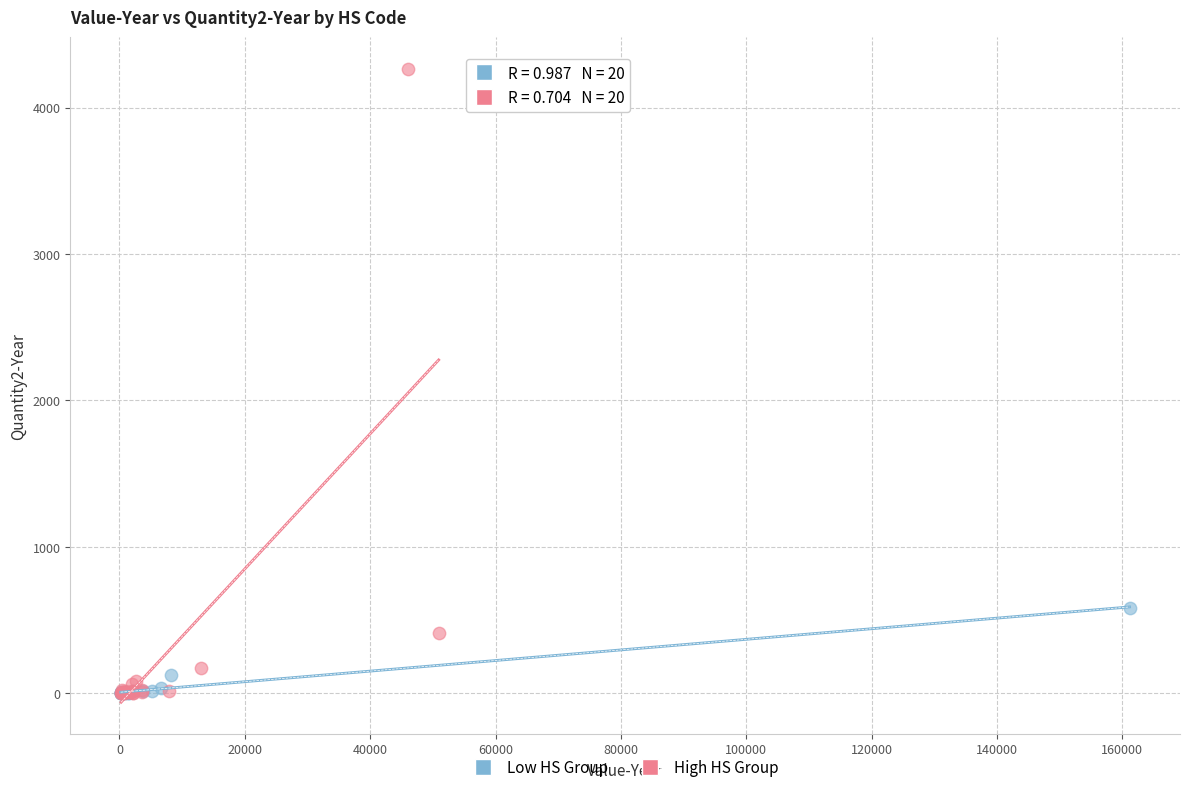

Which series reaches the maximum Y coordinate?

High HS Group